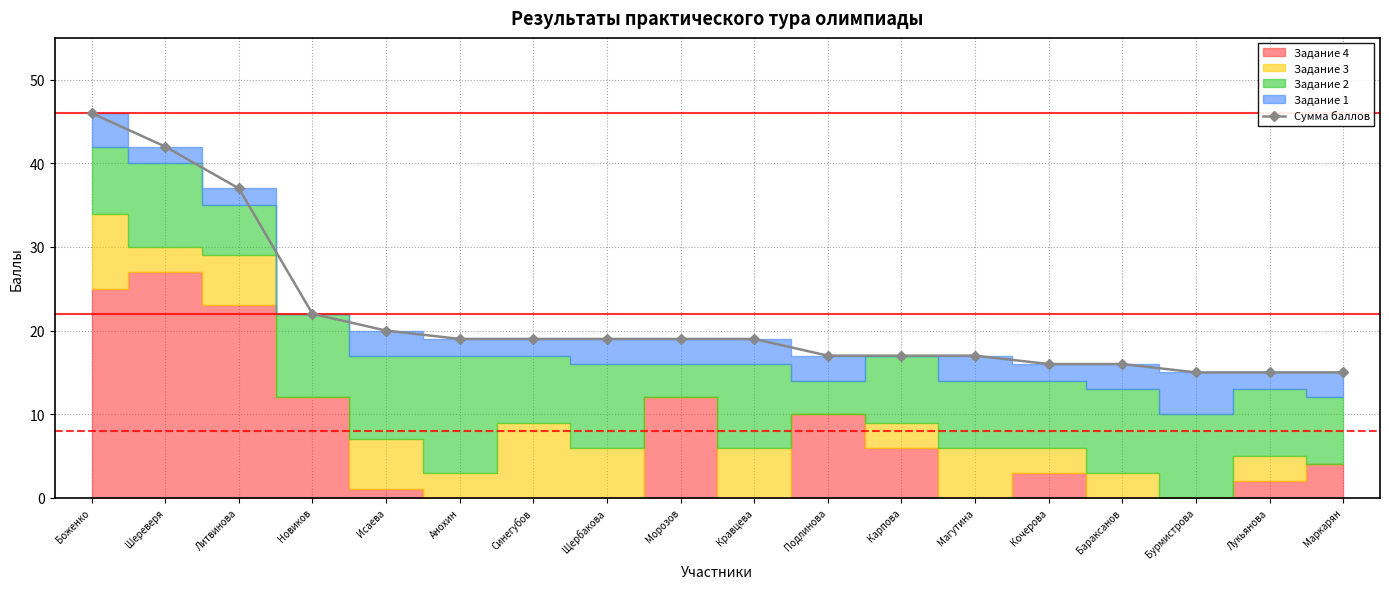

Reading right to left, transcribe all the data shown in this chart.

15	15	15	16	16	17	17	17	19	19	19	19	19	20	22	37	42	46